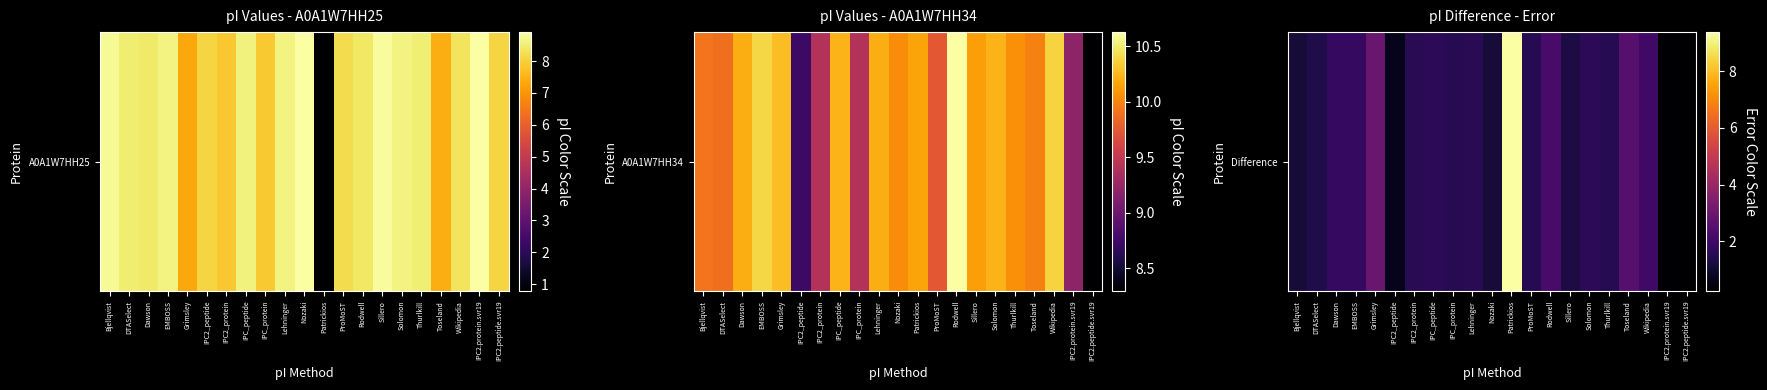

Is it true that the value at Nozaki is 1.2?

True